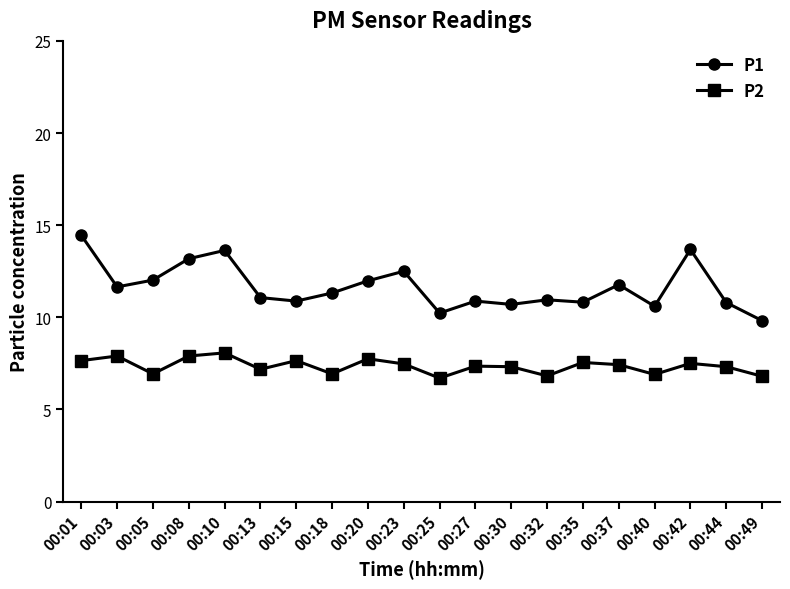

Count the number of data series in this chart.

2